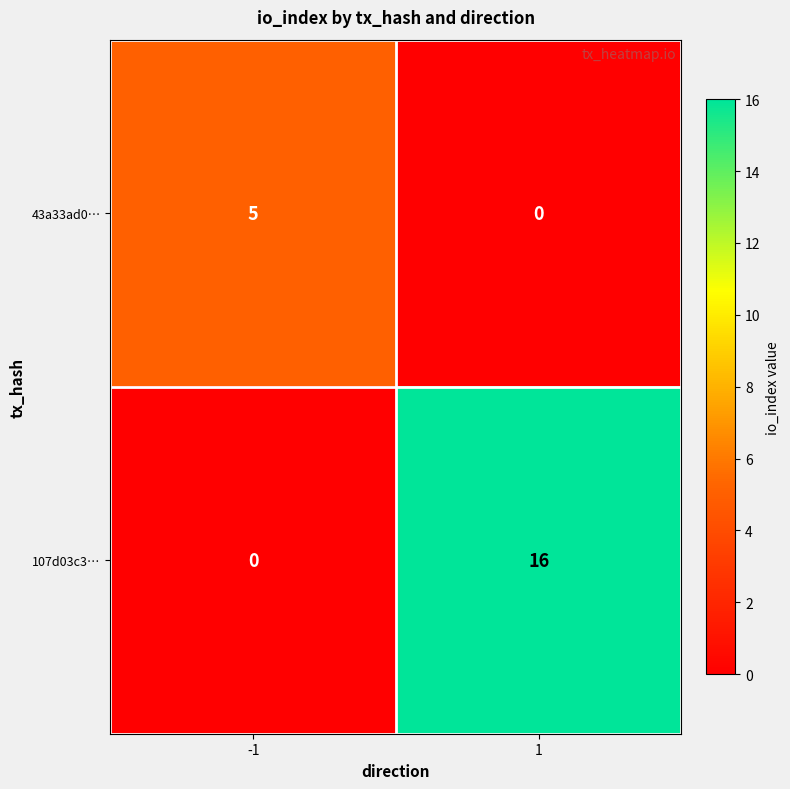

Reading left to right, extract all data points from this chart.

43a33ad0…: -1=5	1=0
107d03c3…: -1=0	1=16